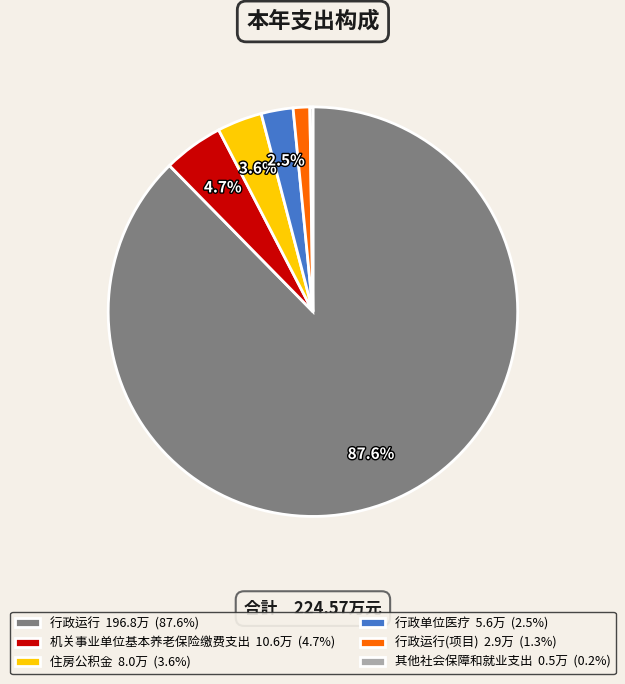

What is the ratio of the value at 行政运行(项目) 2.9万 (1.3%) to the value at 机关事业单位基本养老保险缴费支出 10.6万 (4.7%)?

0.3